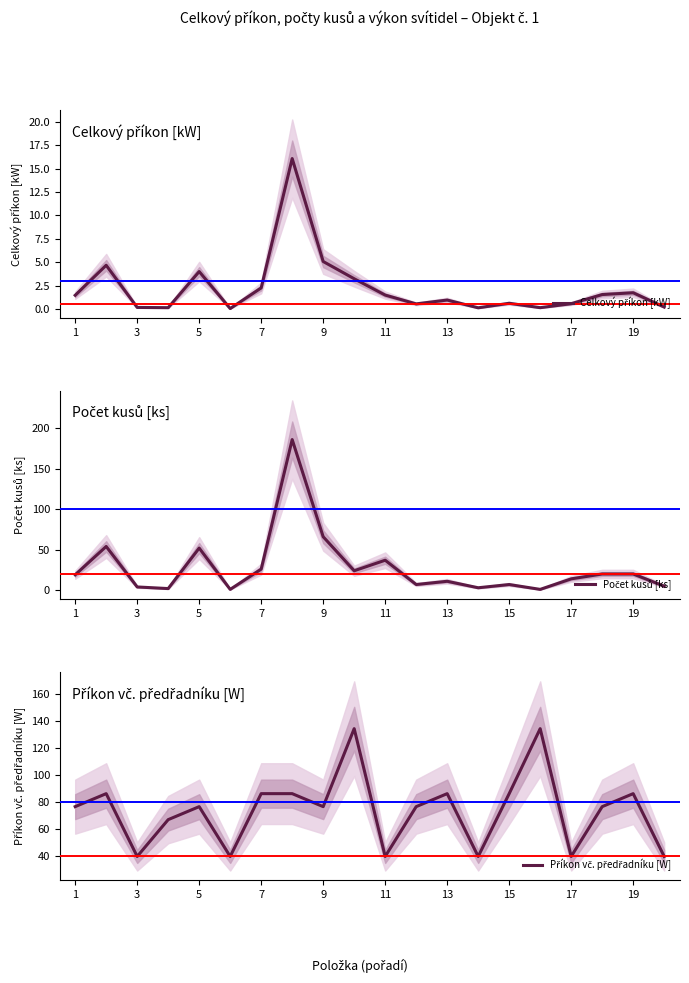

At 7, list the series in order from smallest to largest.

Celkový příkon [kW], Počet kusů [ks], Příkon vč. předřadníku [W]